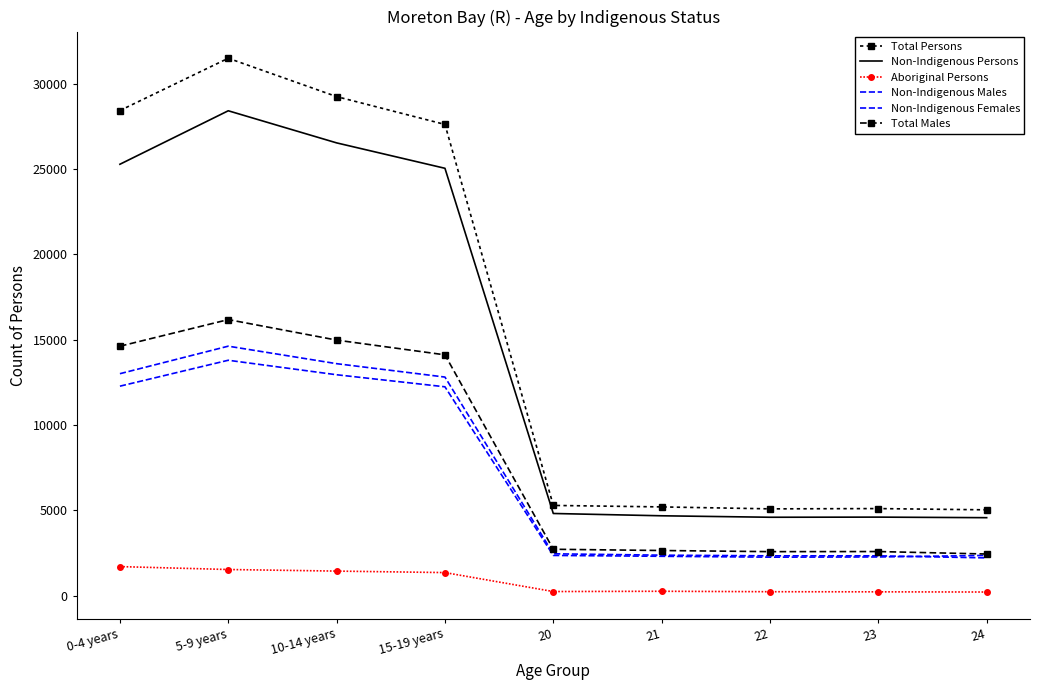

Is it true that Non-Indigenous Males equals 5168 at 15-19 years?

False